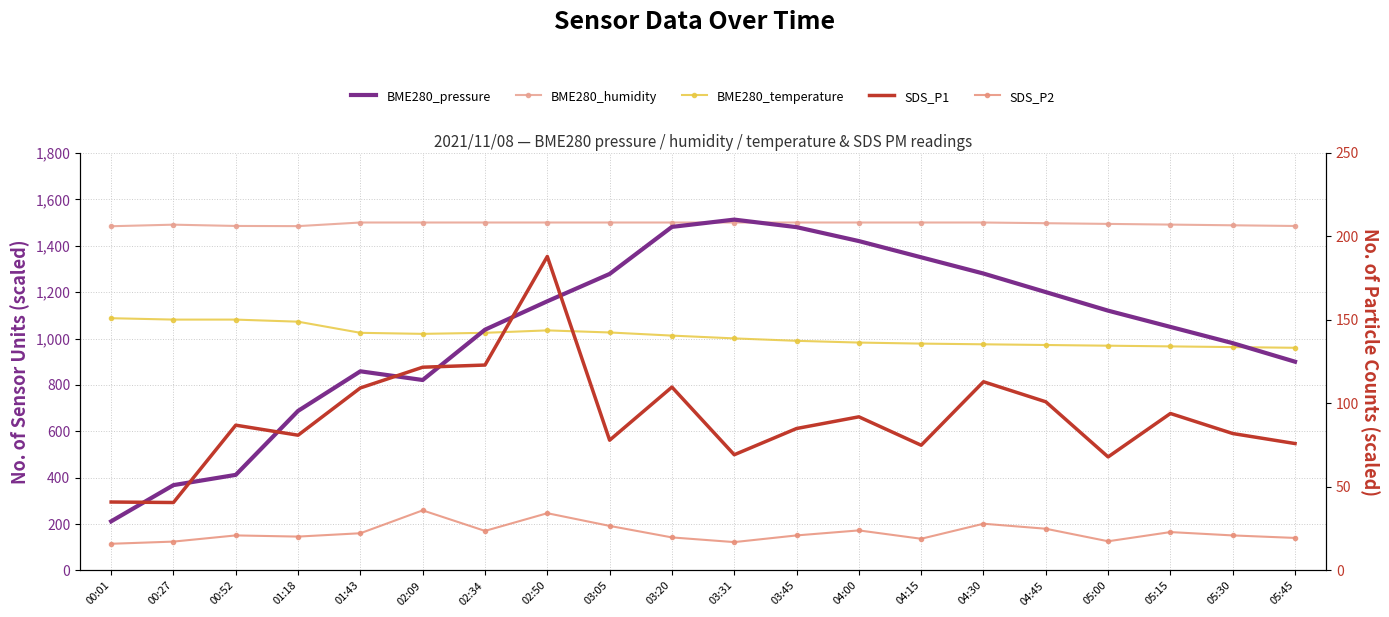

What are all the series names shown in the legend?

BME280_pressure, BME280_humidity, BME280_temperature, SDS_P1, SDS_P2